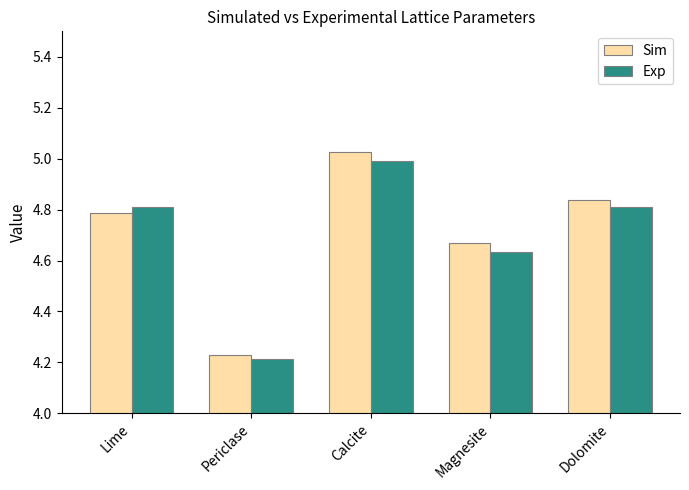

At how many categories does at least one series exceed 4?

5